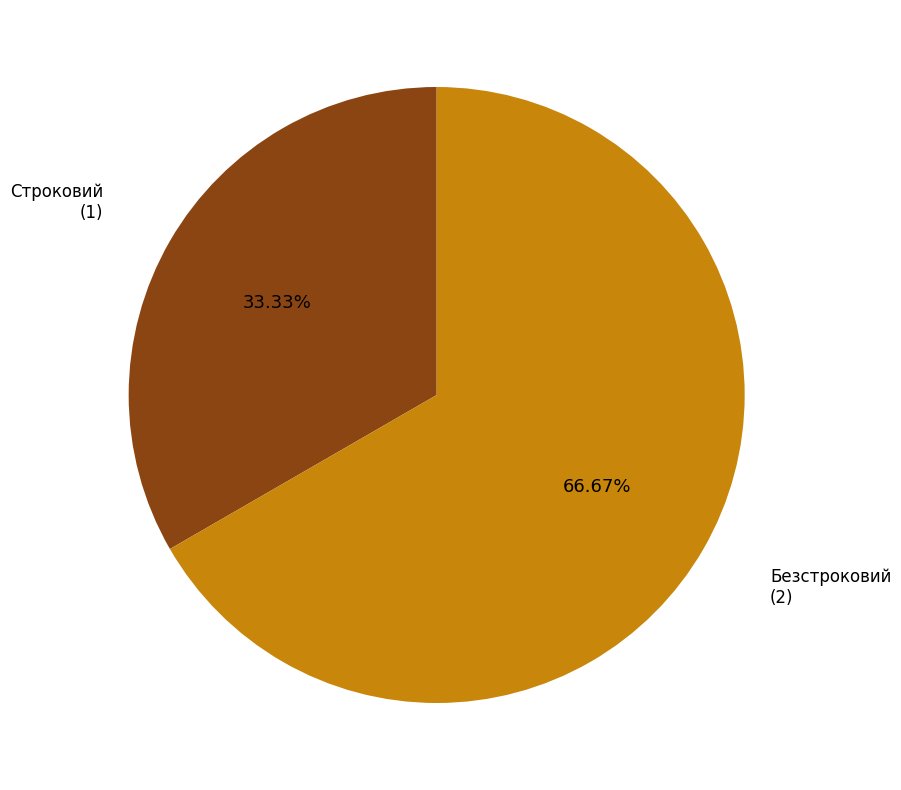

How many slices are in this pie chart?

2